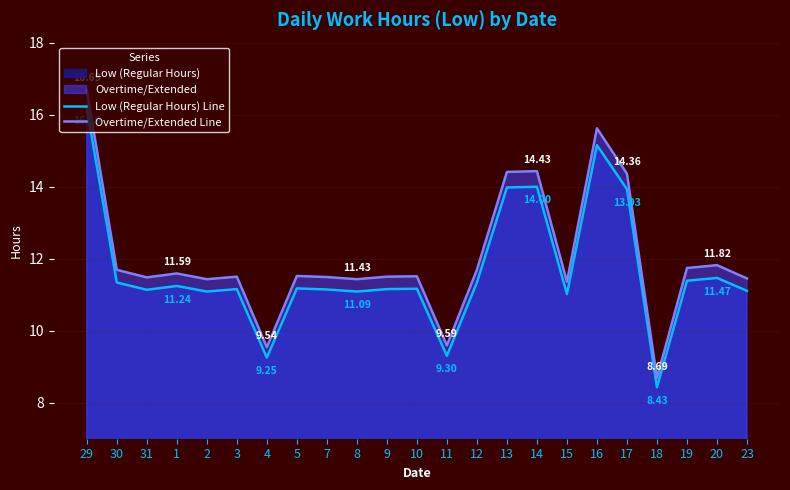

What is the approximate value of Low (Regular Hours) Line at 12?

11.3